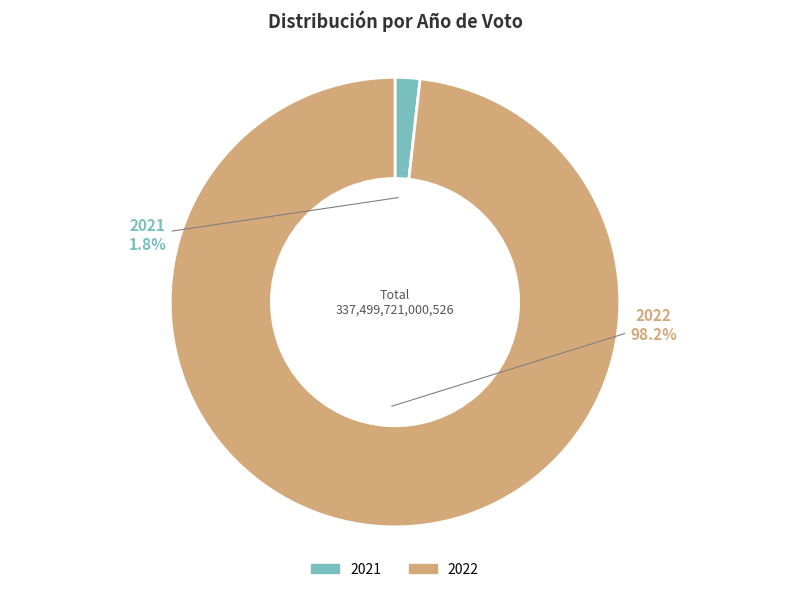

Does any single category account for the majority?

Yes